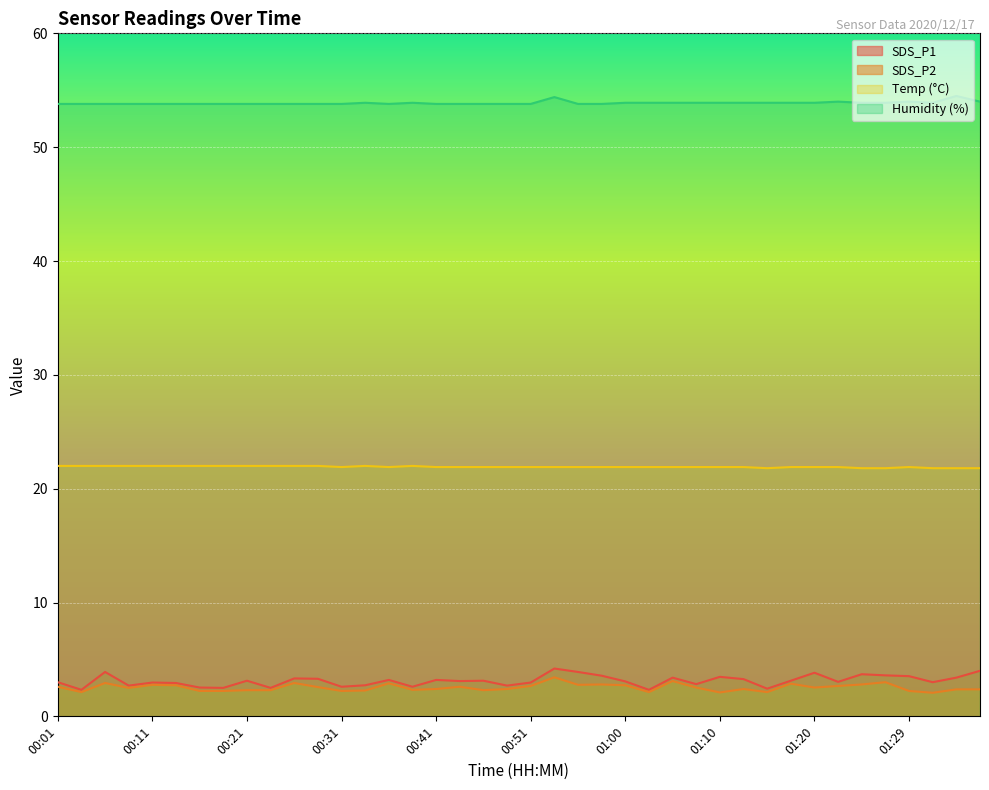

What are all the series names shown in the legend?

SDS_P1, SDS_P2, Temp (°C), Humidity (%)